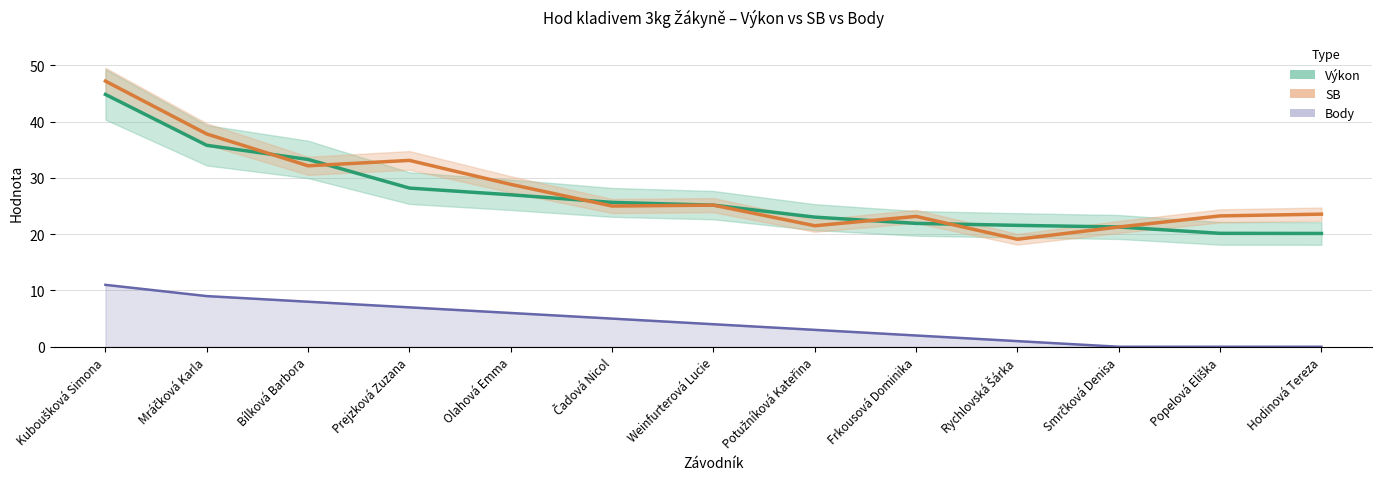

Which label corresponds to the smallest value in the chart?

Smrčková Denisa